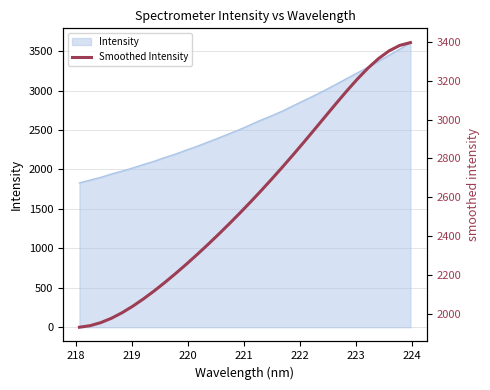

Does the chart have visible grid lines?

Yes